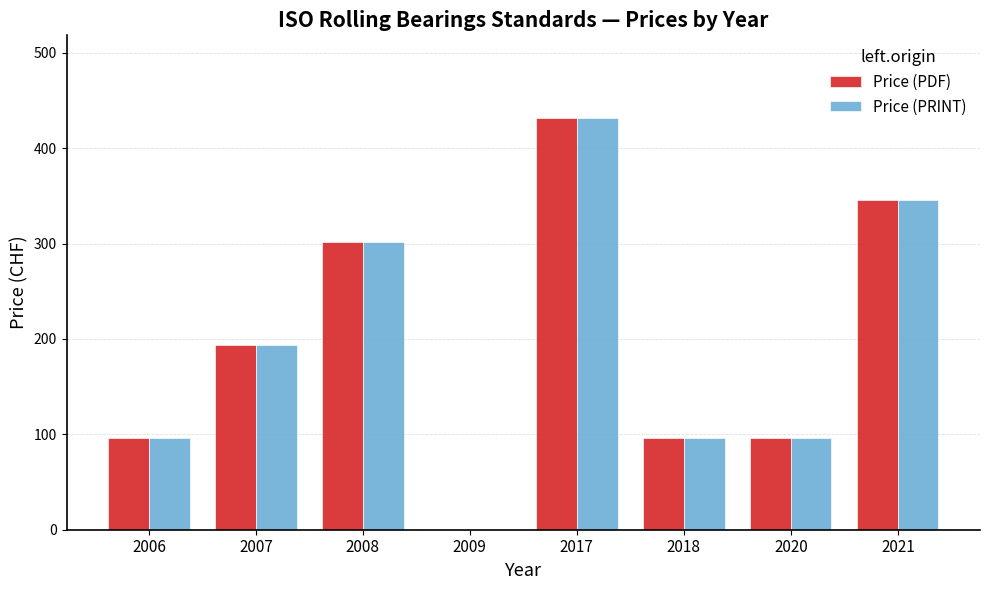

What is the highest value of the Price (PDF) series?

432